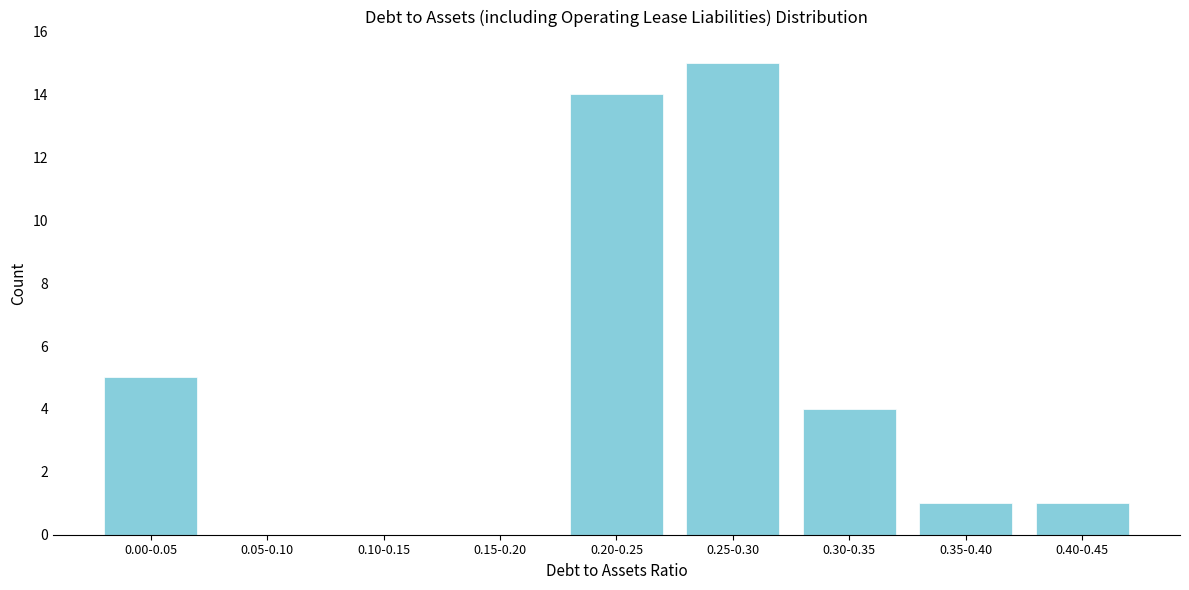

Reading left to right, what are all the values shown in this chart?

0.00-0.05=5	0.05-0.10=0	0.10-0.15=0	0.15-0.20=0	0.20-0.25=14	0.25-0.30=15	0.30-0.35=4	0.35-0.40=1	0.40-0.45=1